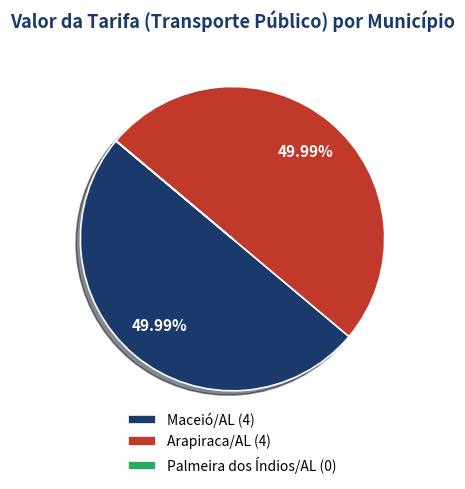

Is the sum of Arapiraca/AL (4) and Maceió/AL (4) greater than half?

Yes